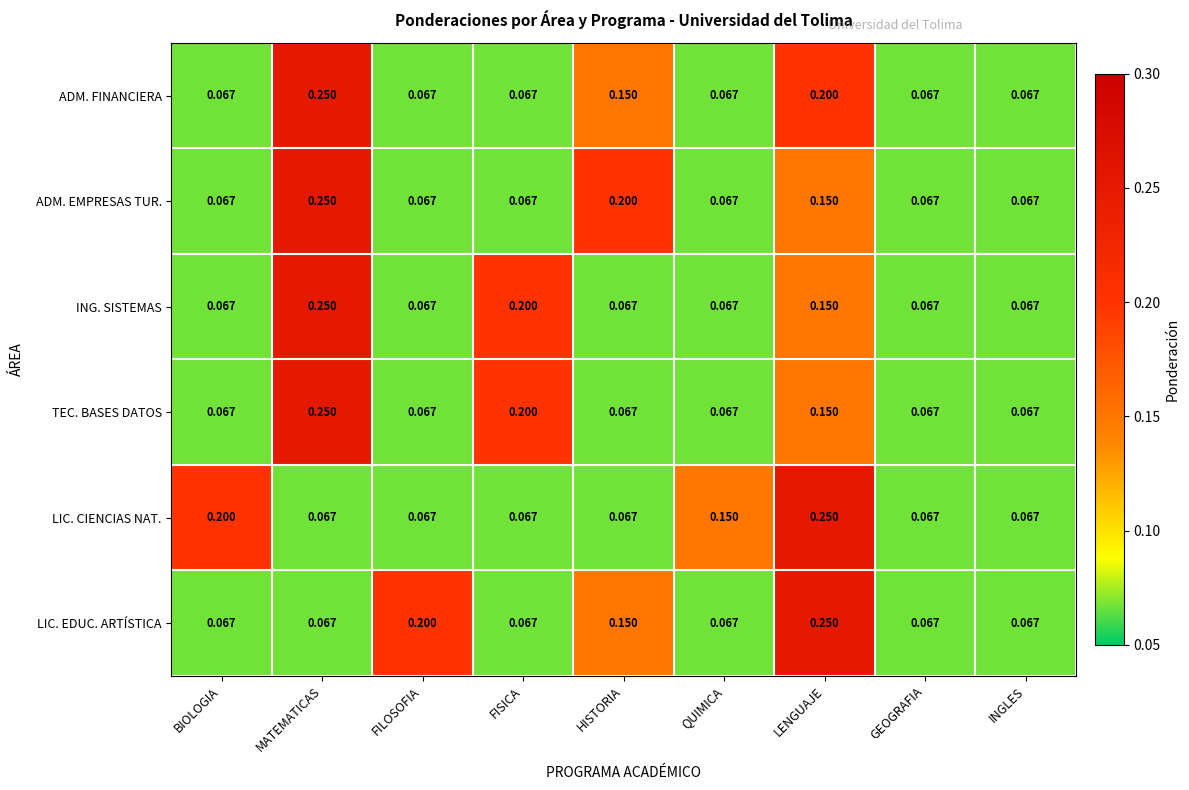

At which category is the sum across all series the highest?

LENGUAJE